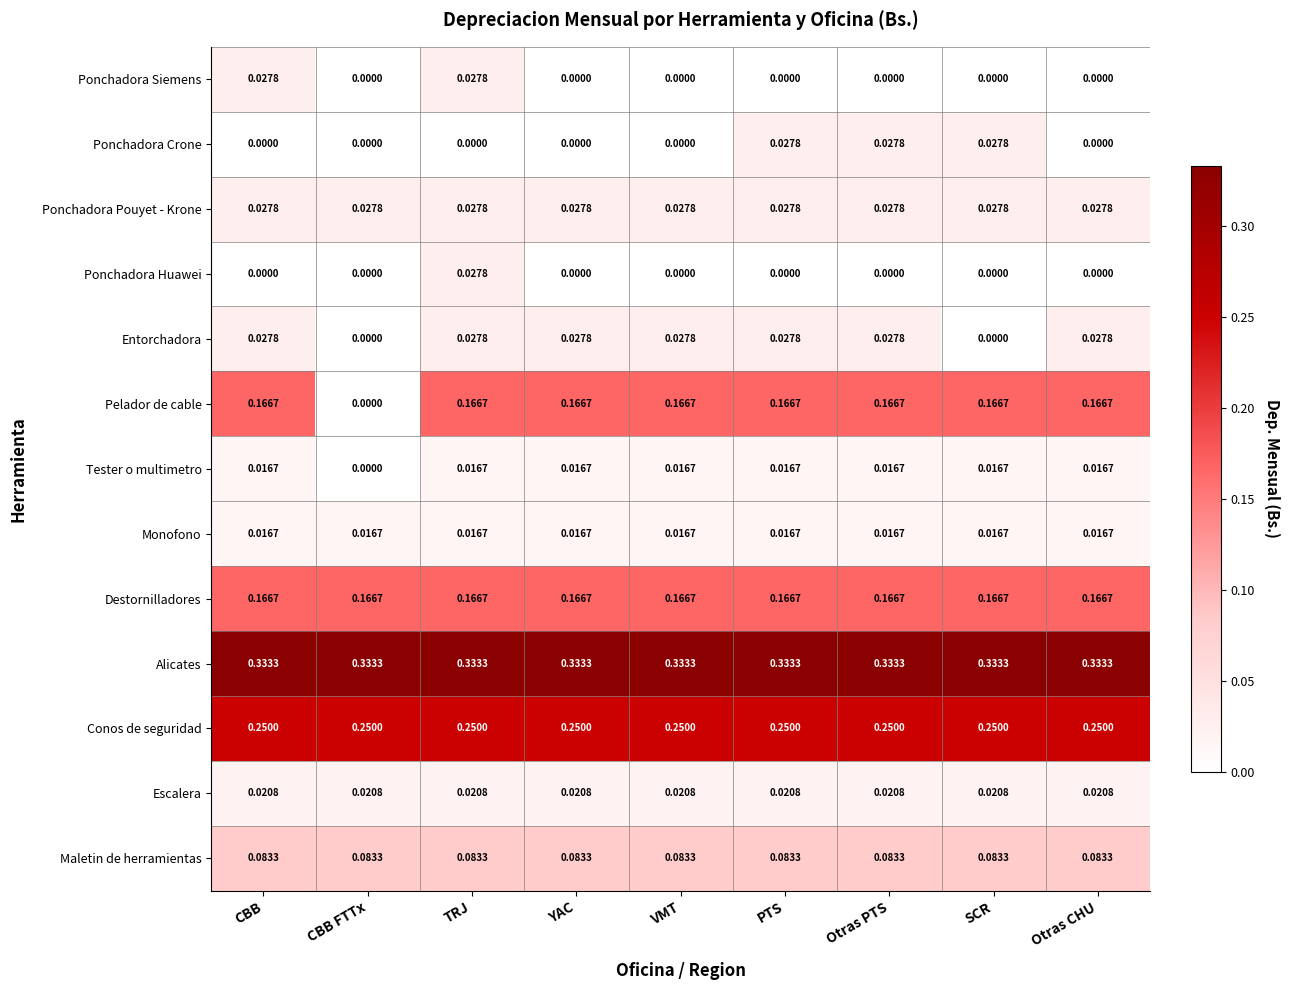

Which category has the highest value in the Ponchadora Huawei series?

TRJ